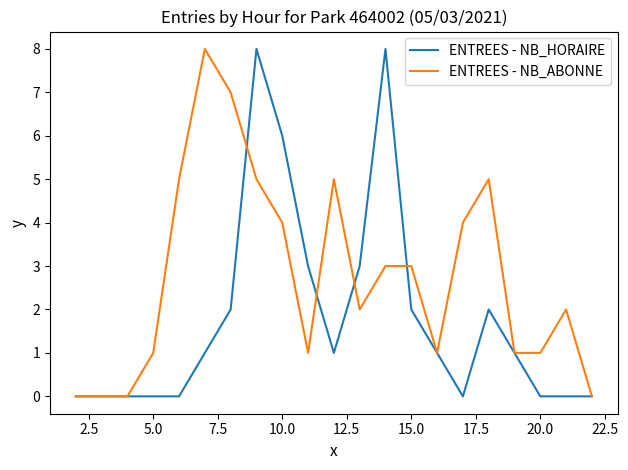

Does the chart display data point markers on the line(s)?

No